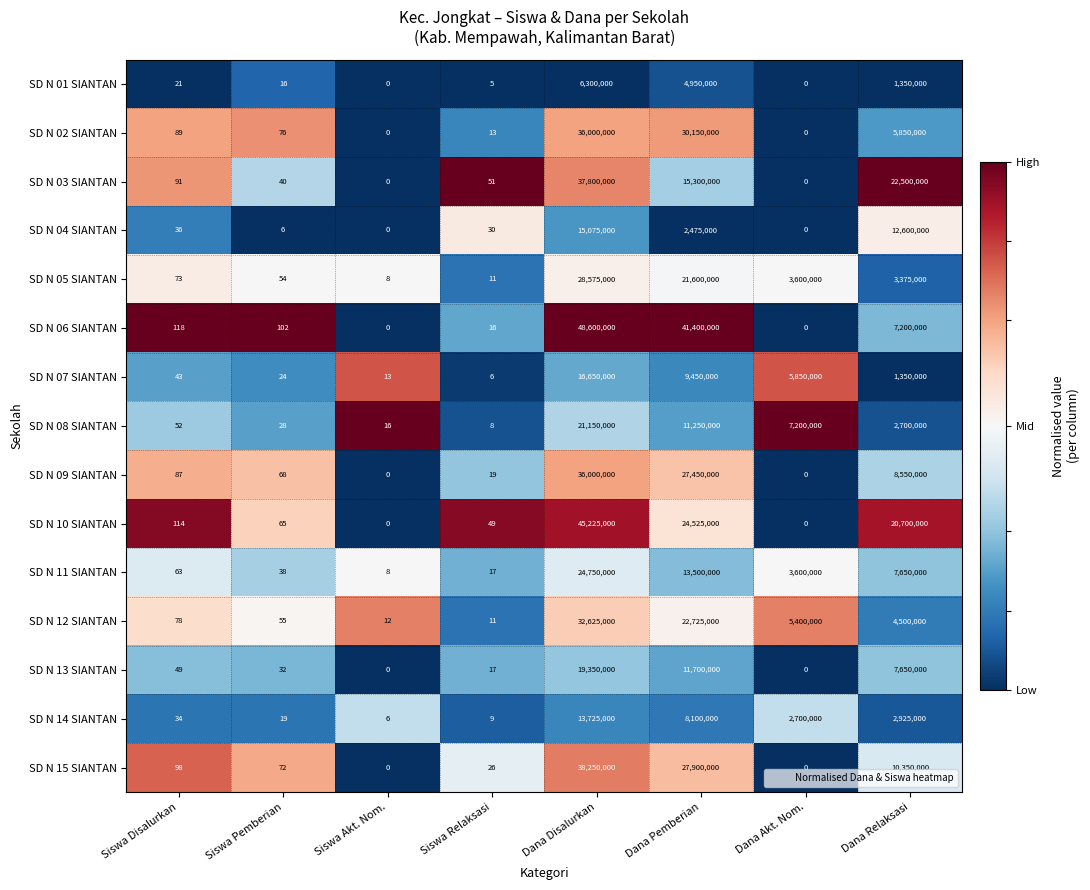

Between Siswa Relaksasi and Dana Relaksasi, which series saw the biggest shift?

SD N 03 SIANTAN